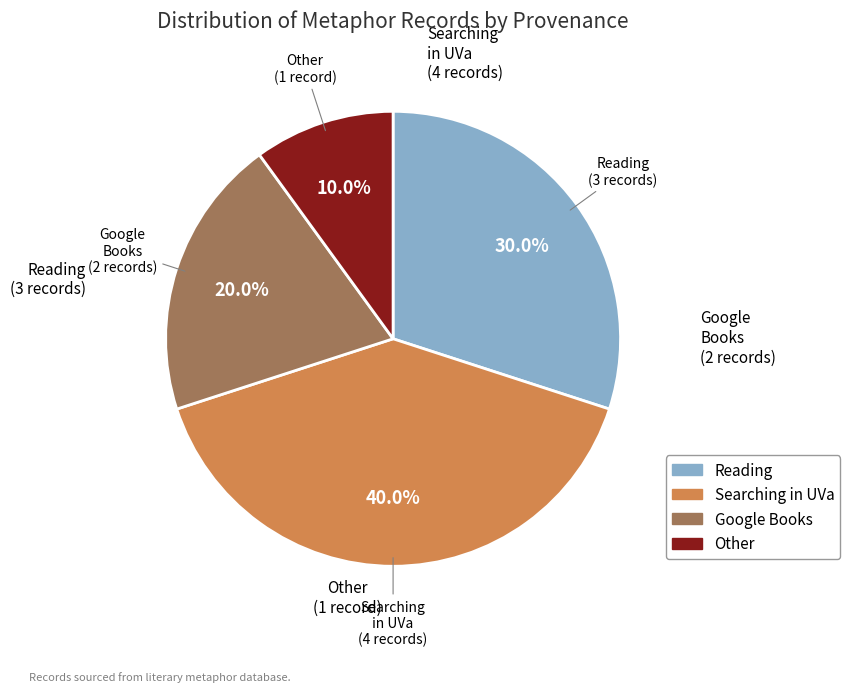

Rank the categories by value from lowest to highest.

Other, Google Books, Reading, Searching in UVa